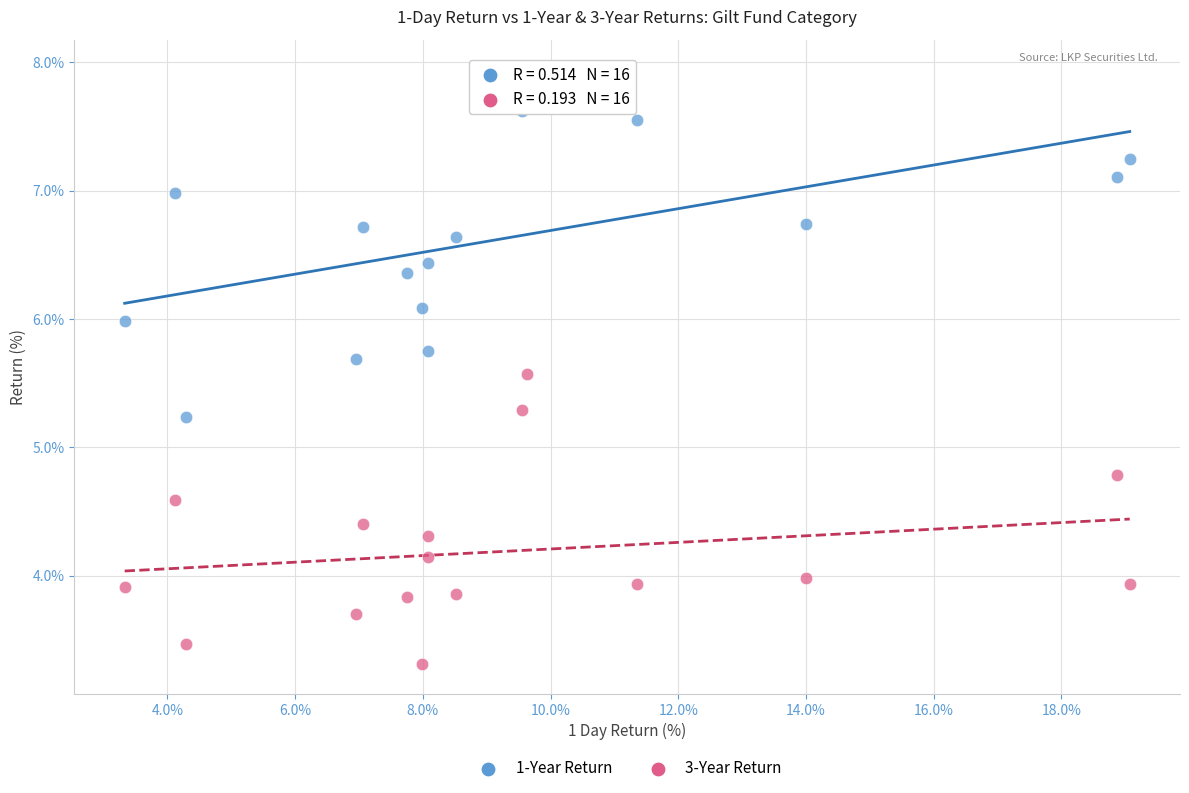

What are all the series names shown in the legend?

1-Year Return, 3-Year Return